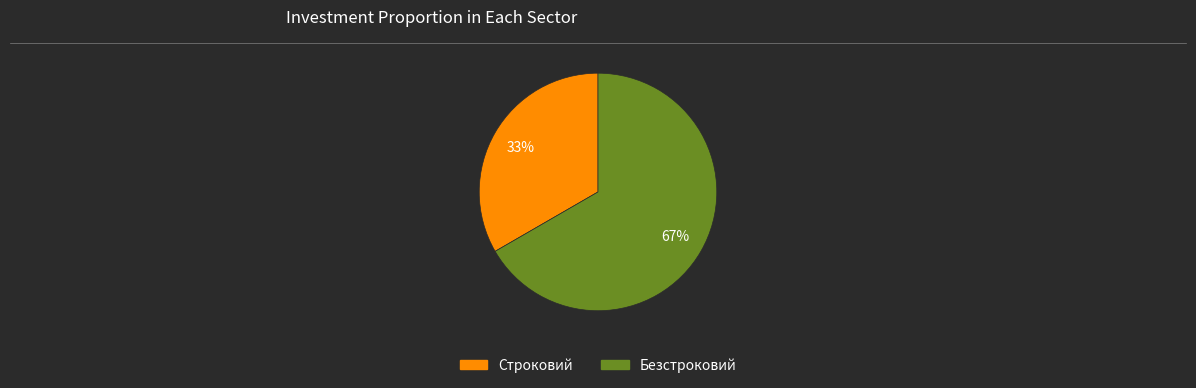

Is there any slice that represents more than half of the pie?

Yes